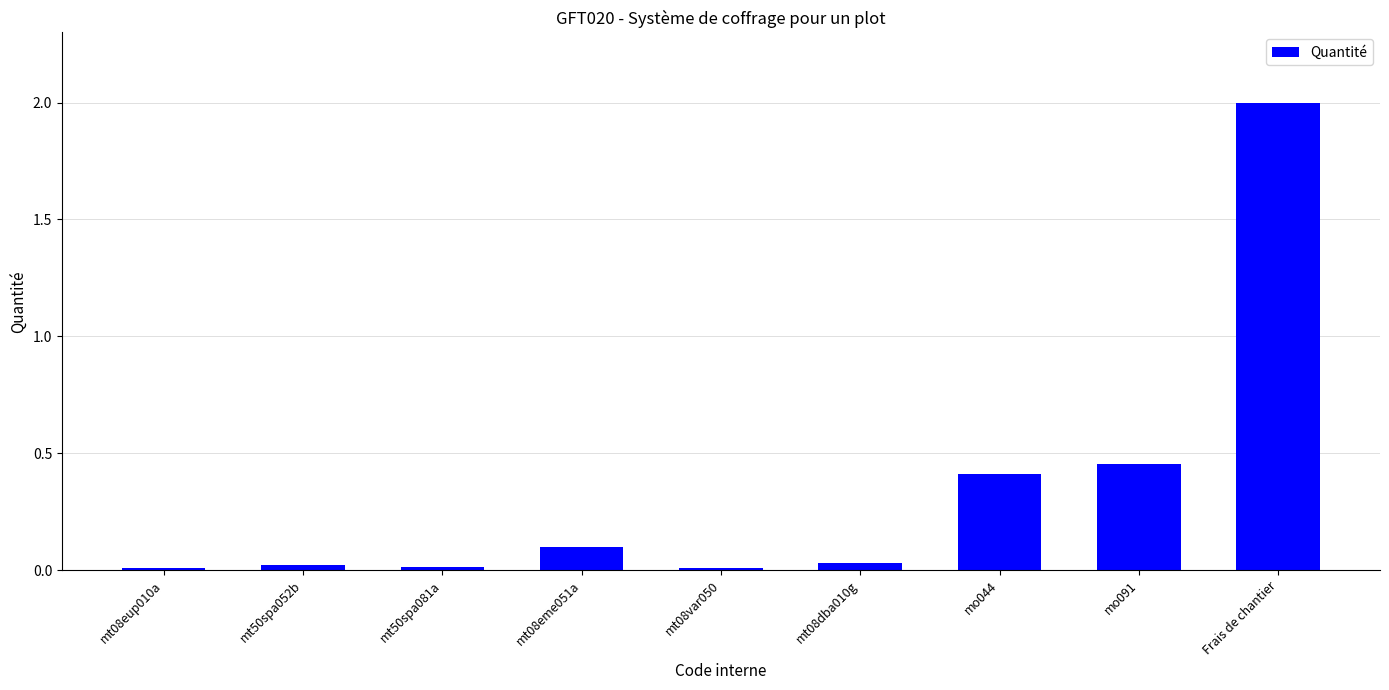

What is the maximum value shown in the chart?

2.0